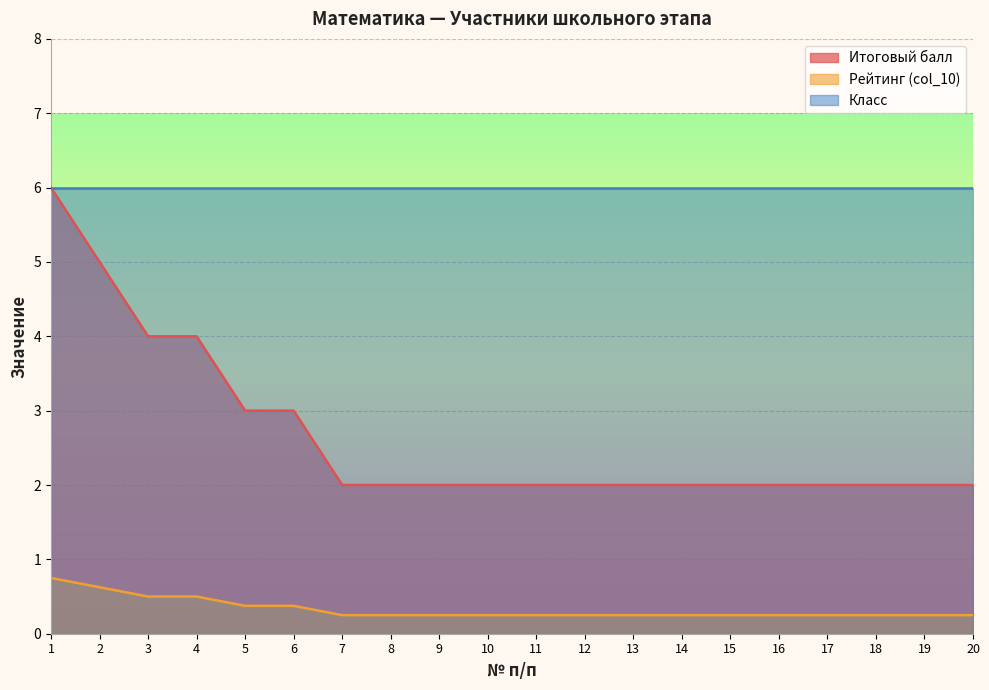

True or false: Рейтинг (col_10) and Итоговый балл cross at least once.

False